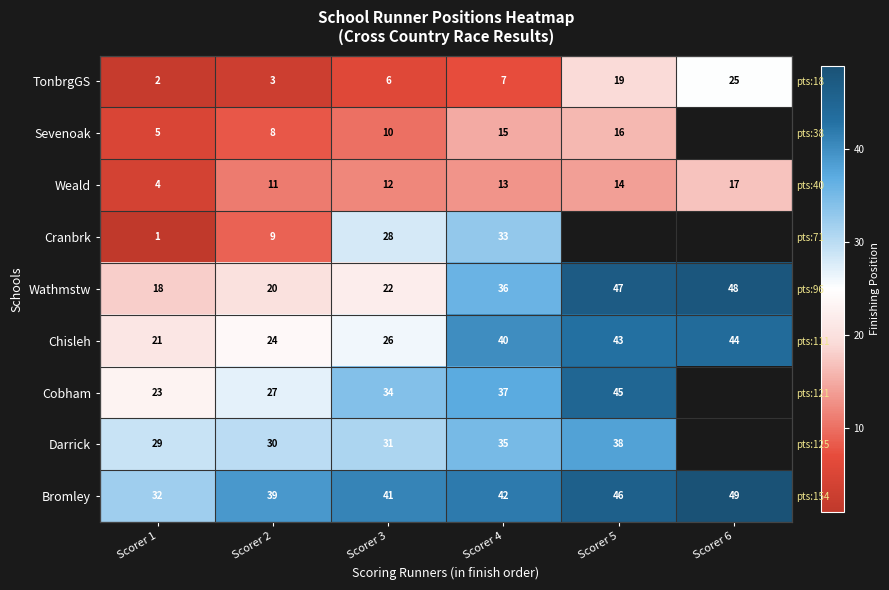

At which label is Sevenoak closest to 10?

Scorer 3